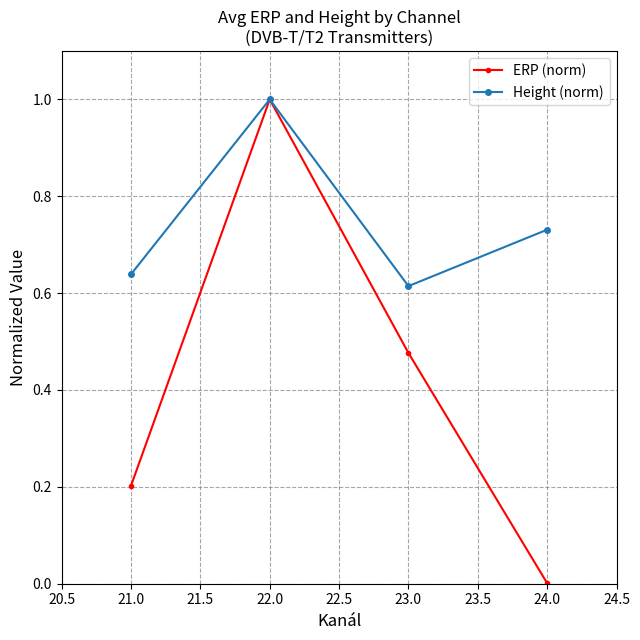

Is it true that ERP (norm) equals 0.1 at 23.0?

False